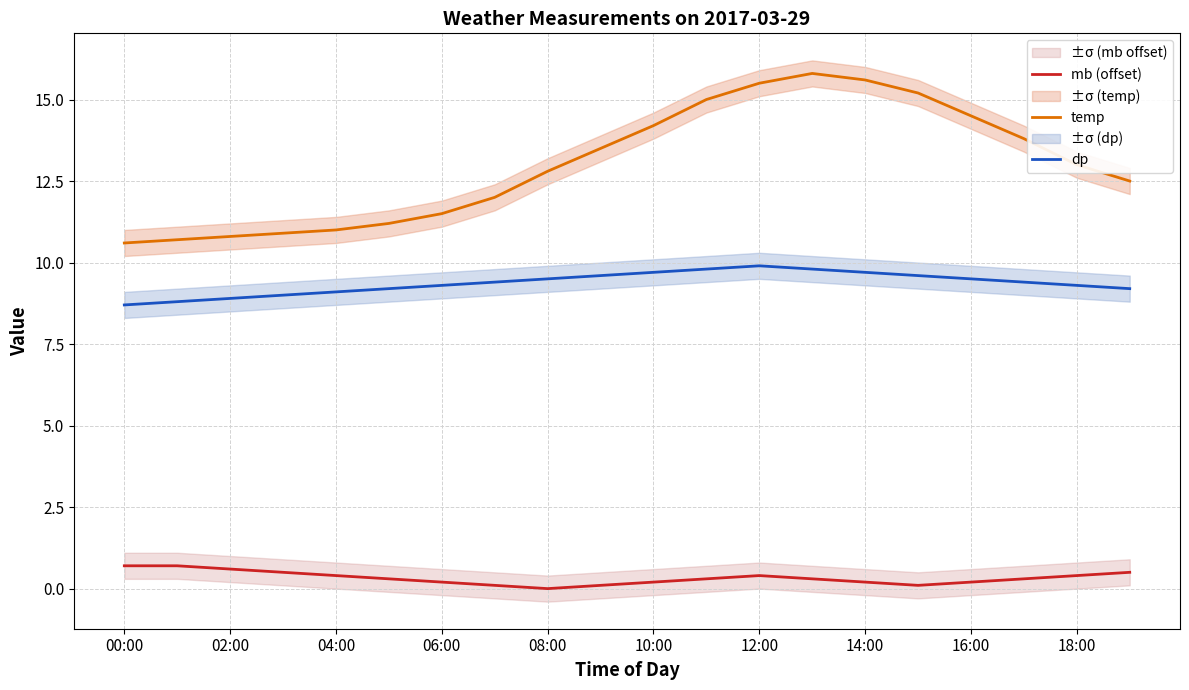

True or false: mb (offset) and dp intersect in this chart.

False